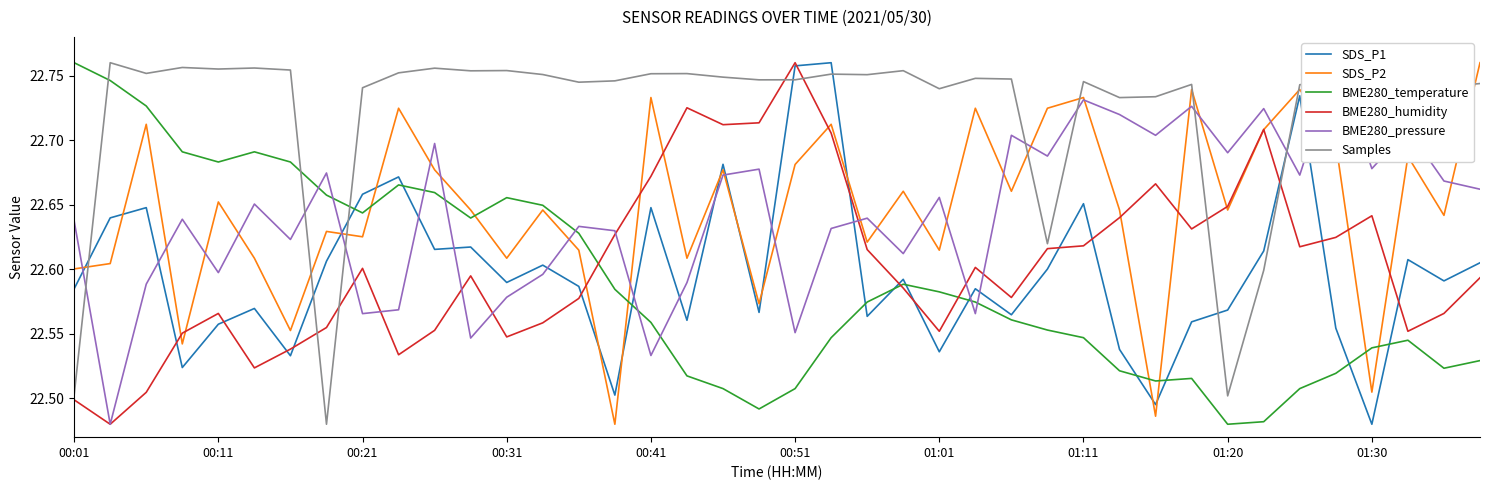

True or false: BME280_temperature and SDS_P2 cross at least once.

True